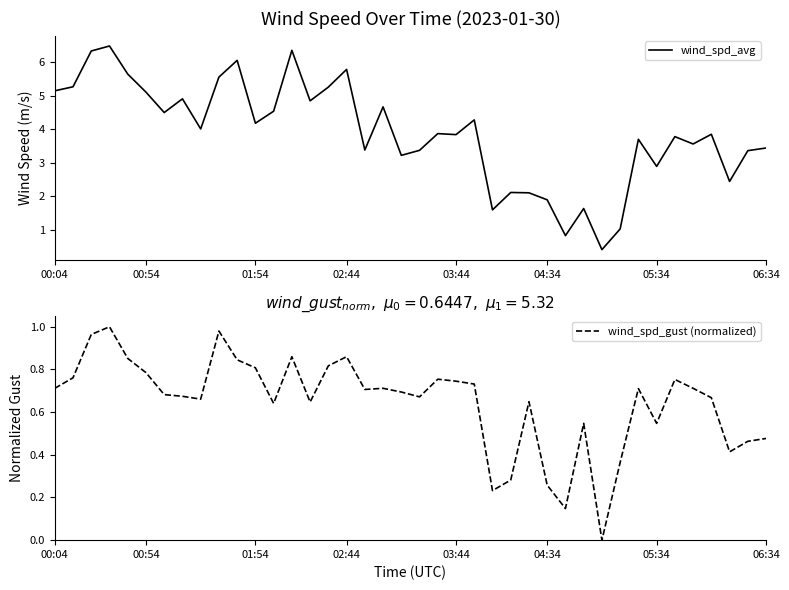

How many positive values does the wind_spd_gust (normalized) series have?

39